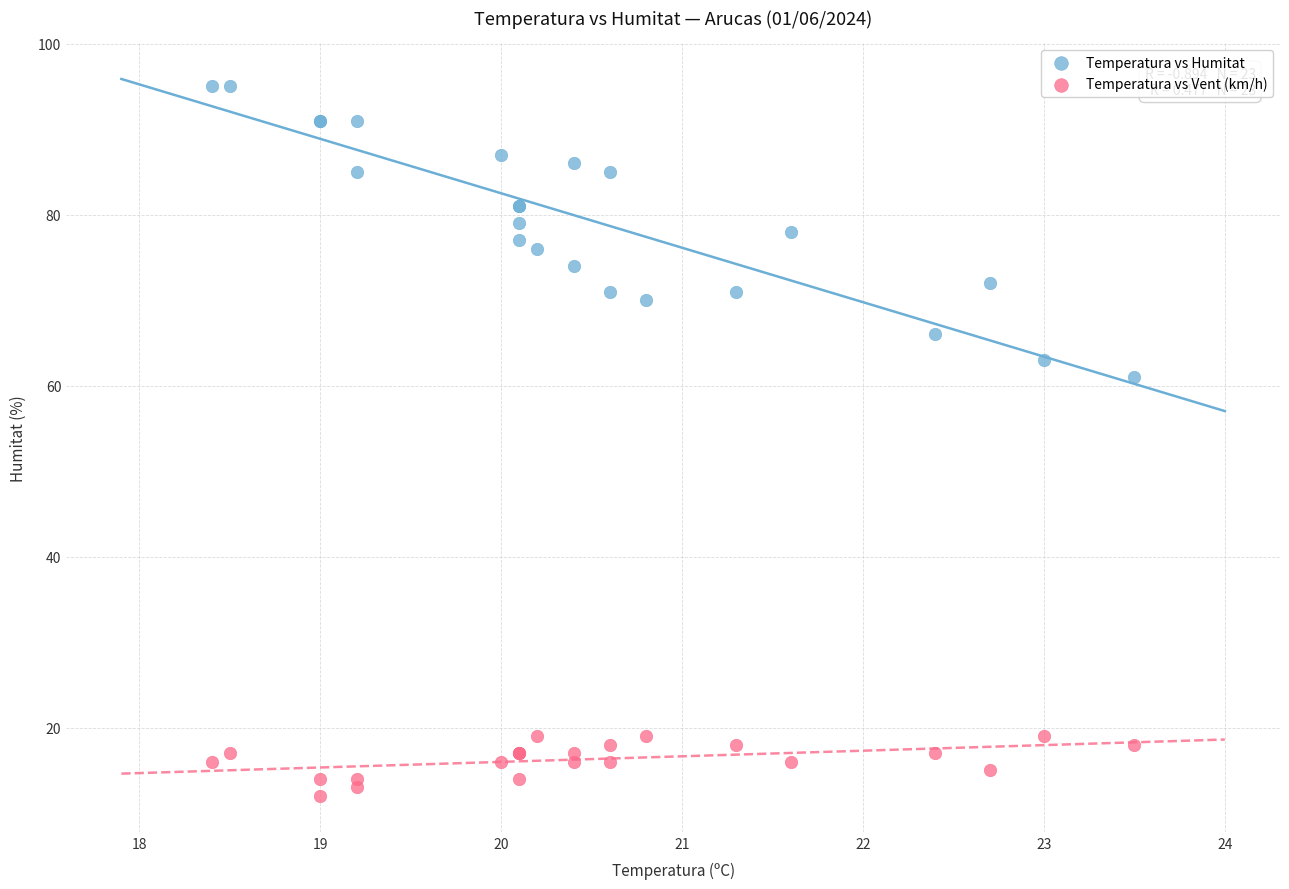

Which series reaches the minimum Y coordinate?

Temperatura vs Vent (km/h)